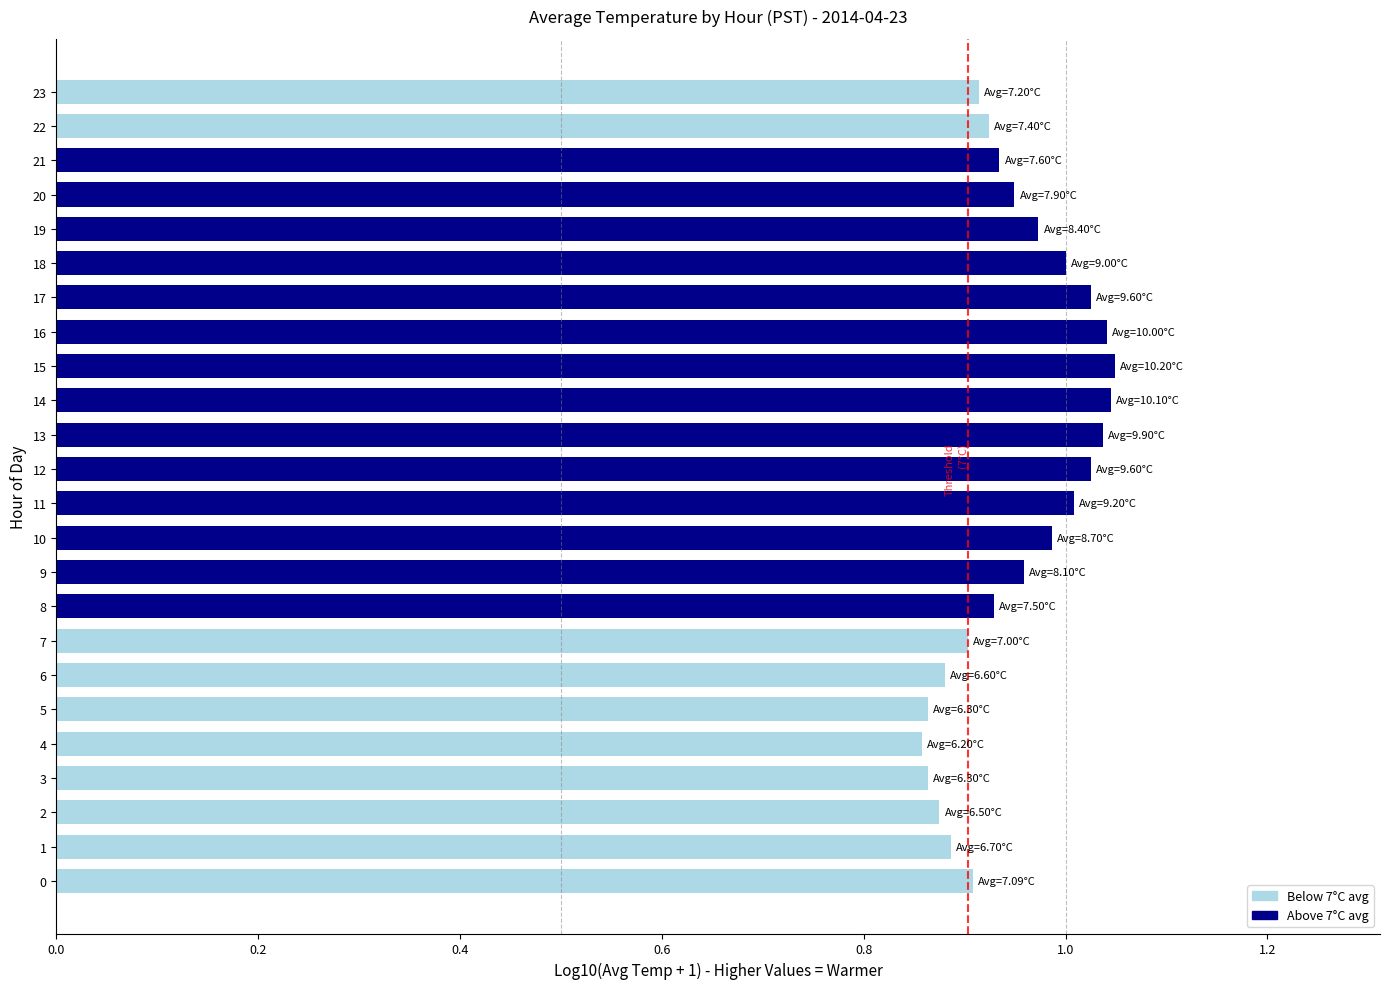

What is the sum of all values?

22.8